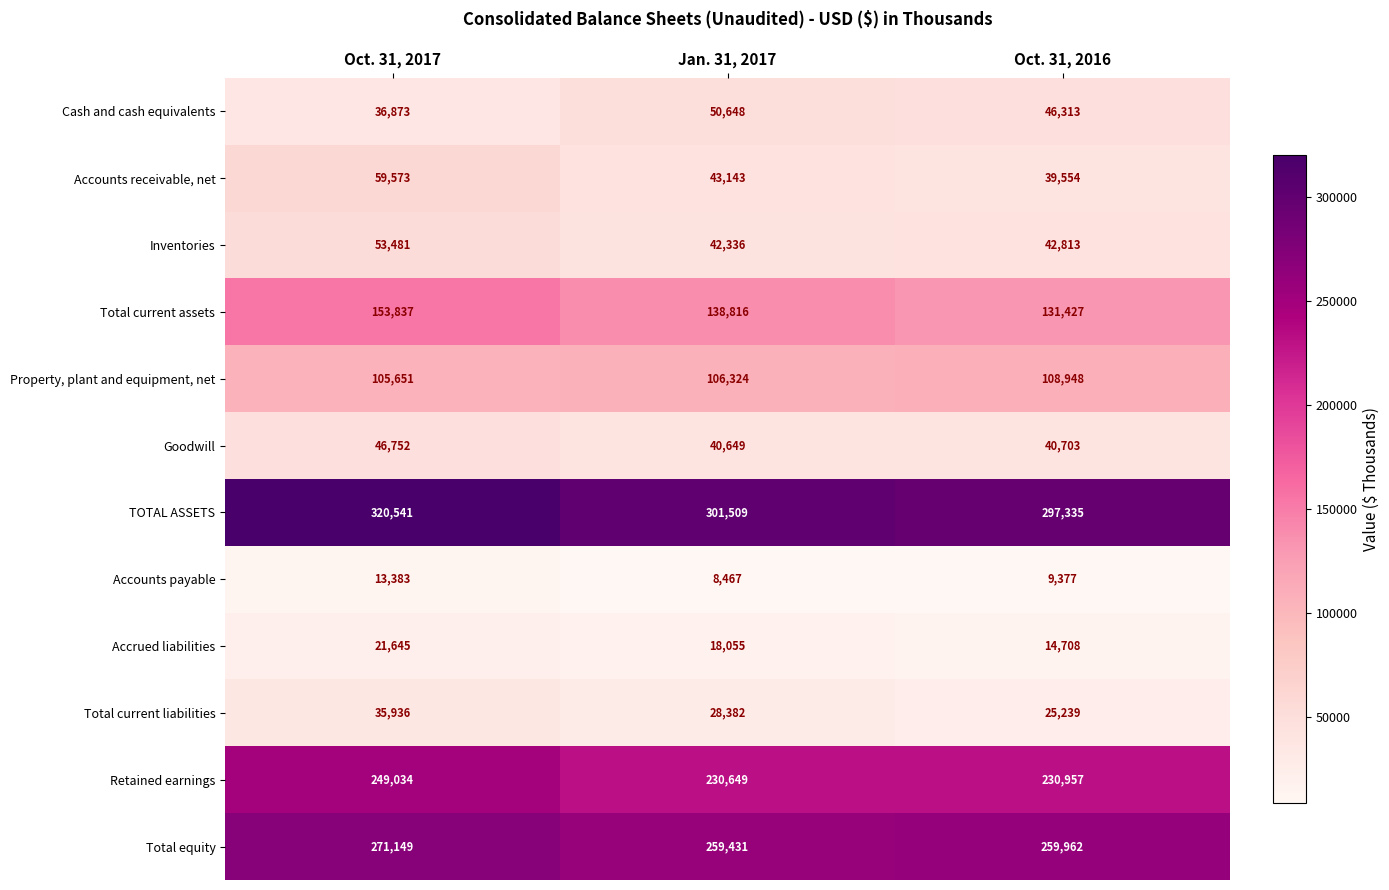

The Property, plant and equipment, net series shows 46488 at Jan. 31, 2017. True or false?

False